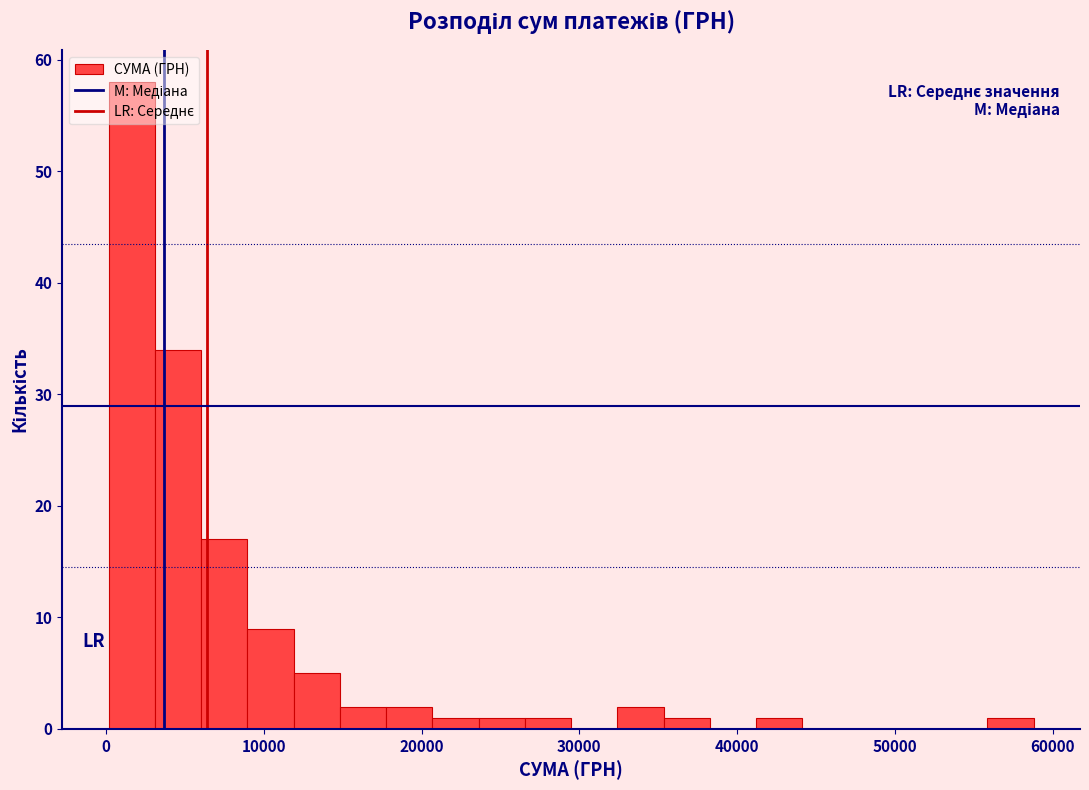

Read against the x-axis, roughly where is the centre of the tallest bar?

2000